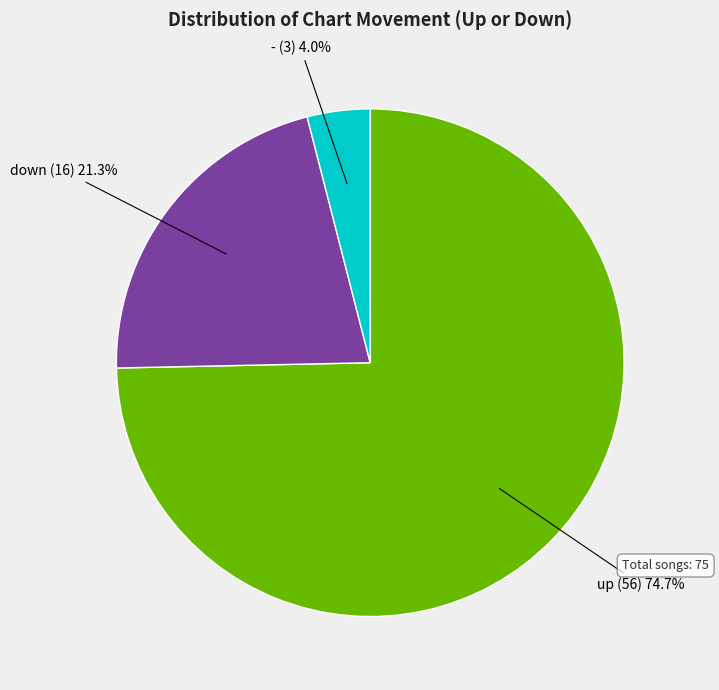

Does any single category account for the majority?

Yes